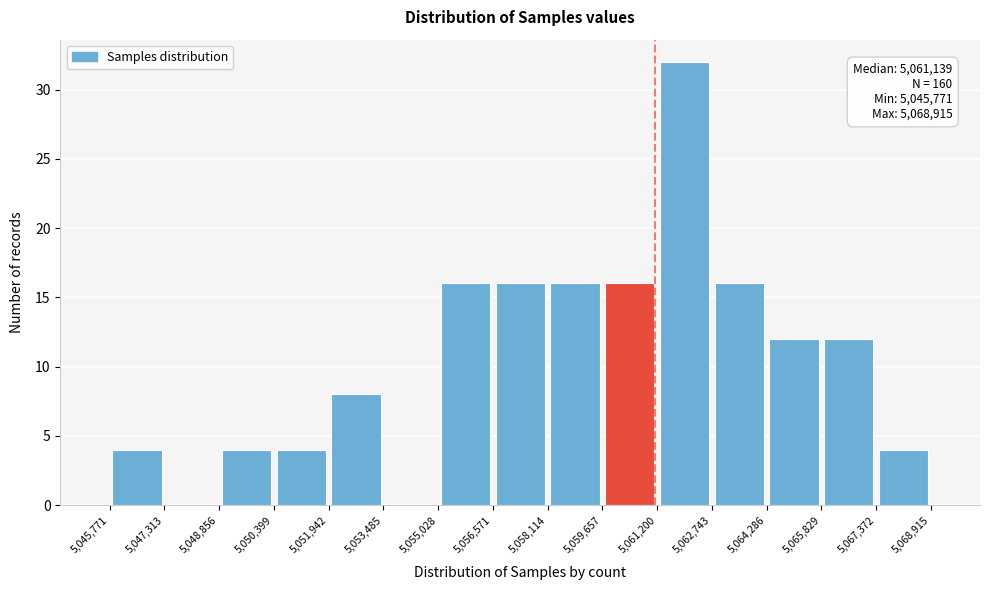

Over which range of the x-axis is the bar tallest?

5,061,200 to 5,062,743